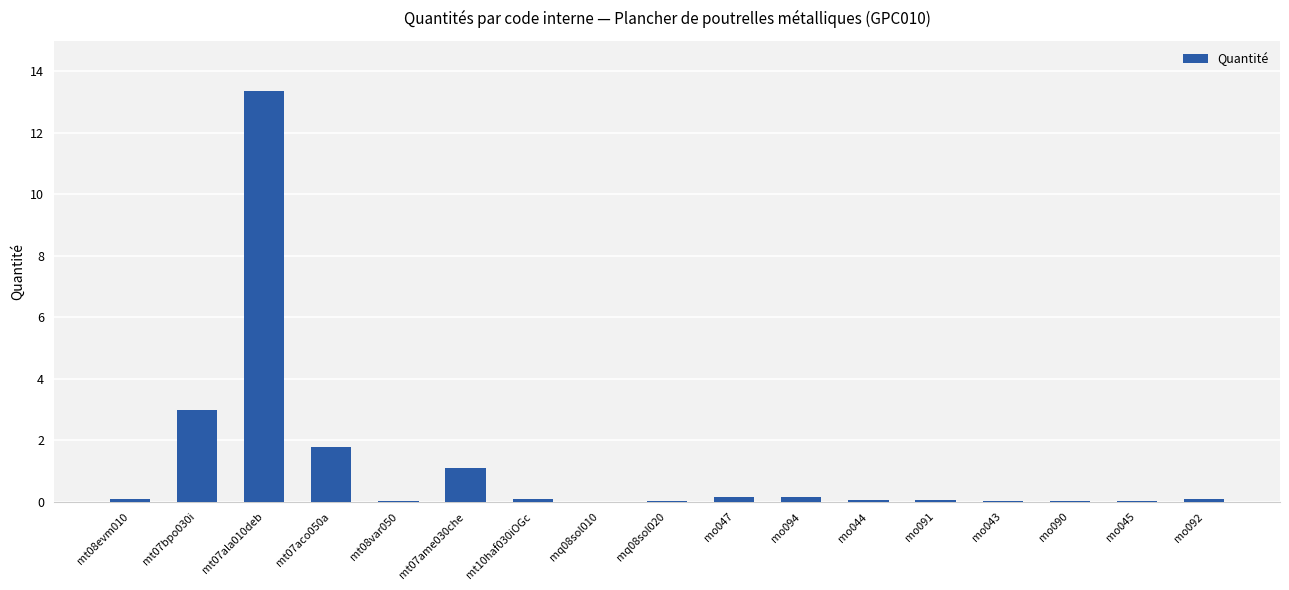

What is the maximum value shown in the chart?

13.4